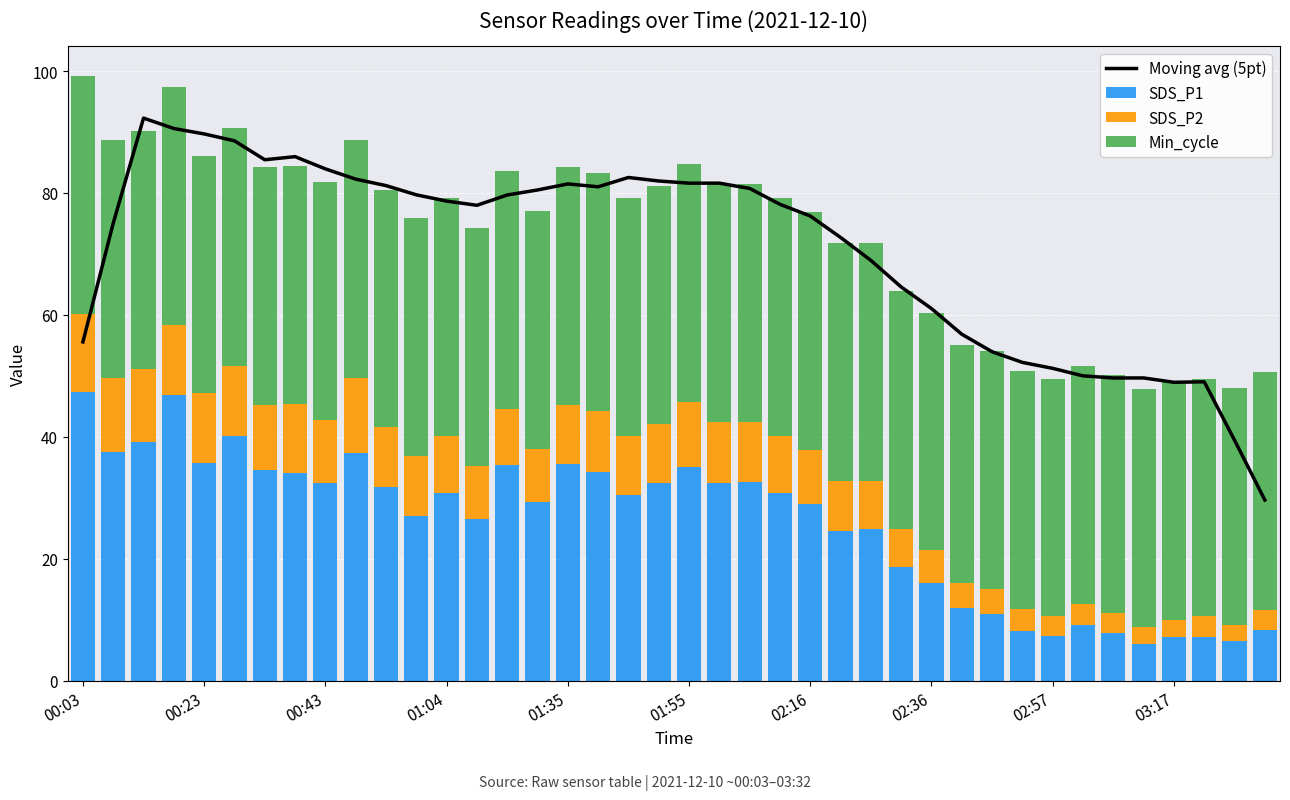

What is the sum of all SDS_P1 values?

1033.9